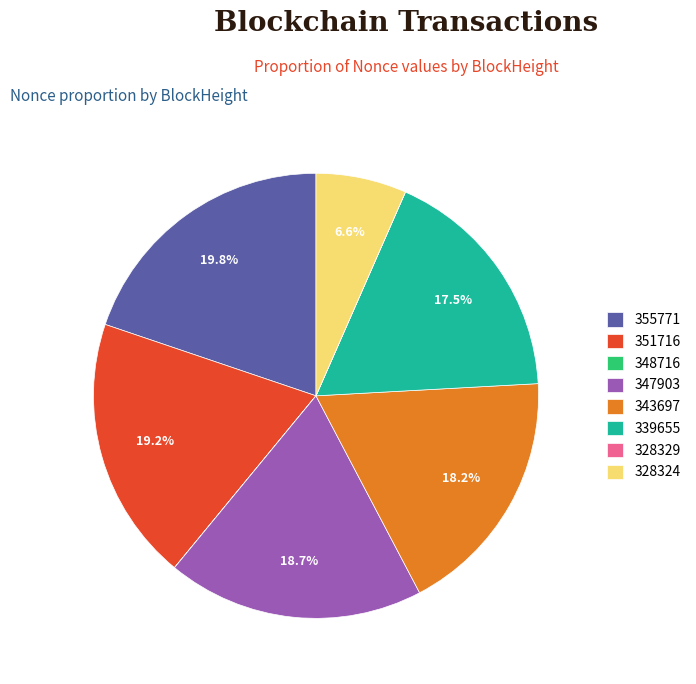

How much of the chart is everything except 343697?

81.8%